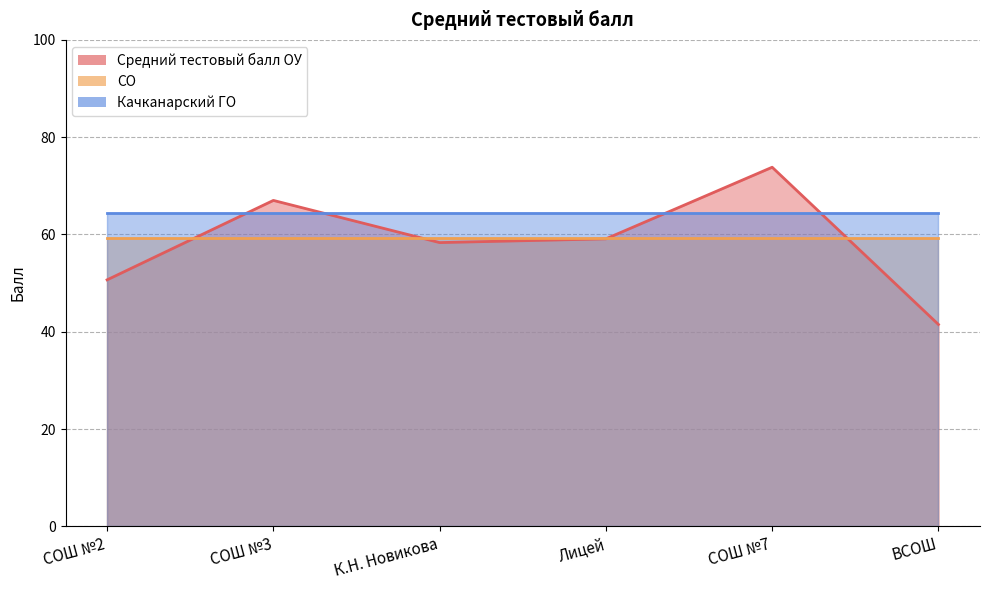

What is the highest value of the Средний тестовый балл ОУ series?

73.8